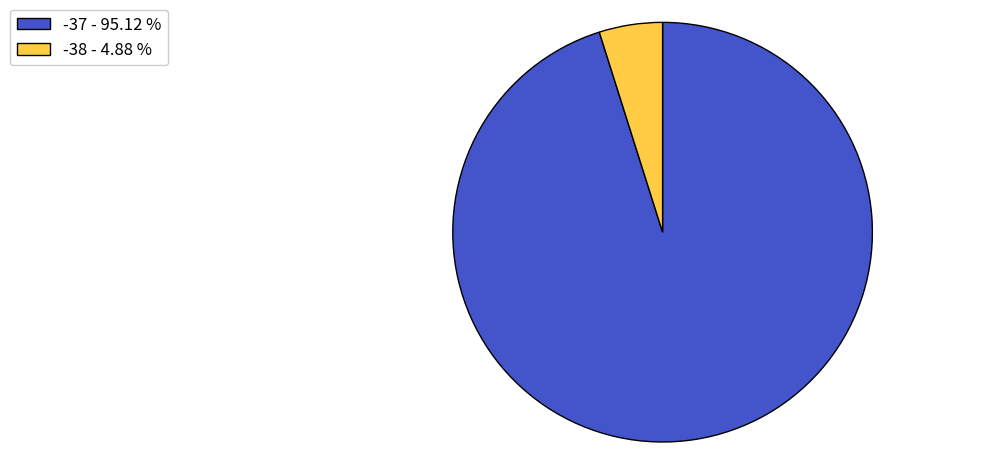

Which slice is the largest?

-37 - 95.12 %